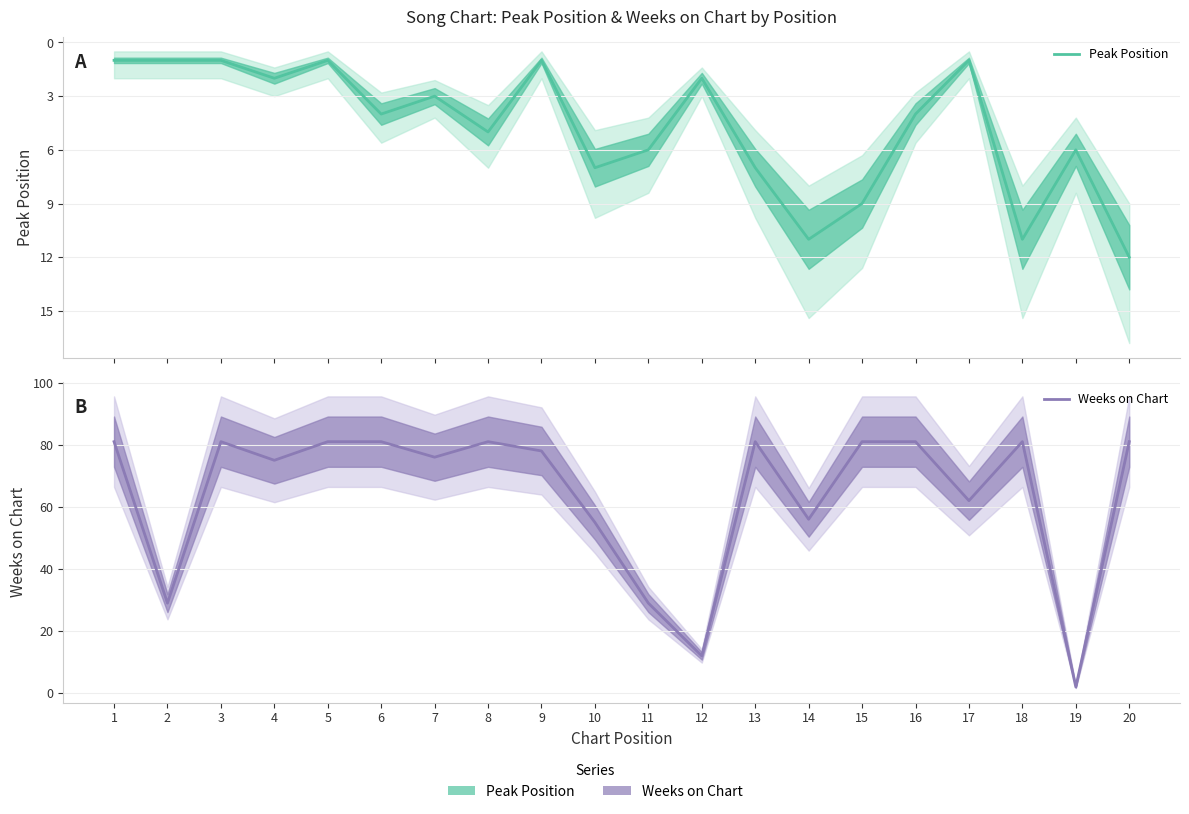

What is the value of the Peak Position point at the 5th from the left?

1